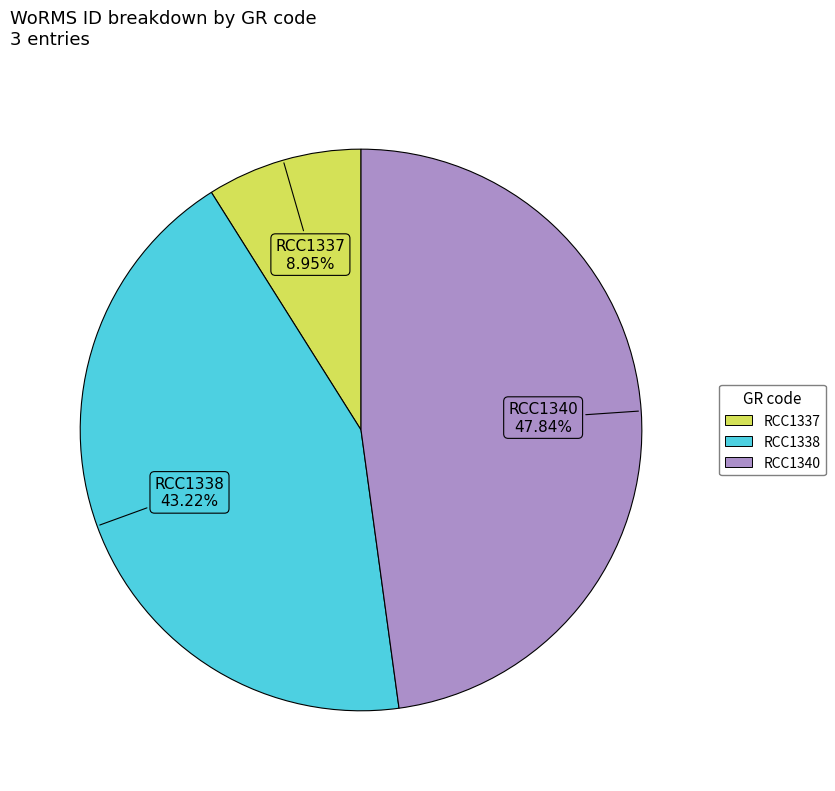

Approximately how many times larger is the value at RCC1340 compared to RCC1337?

5.3